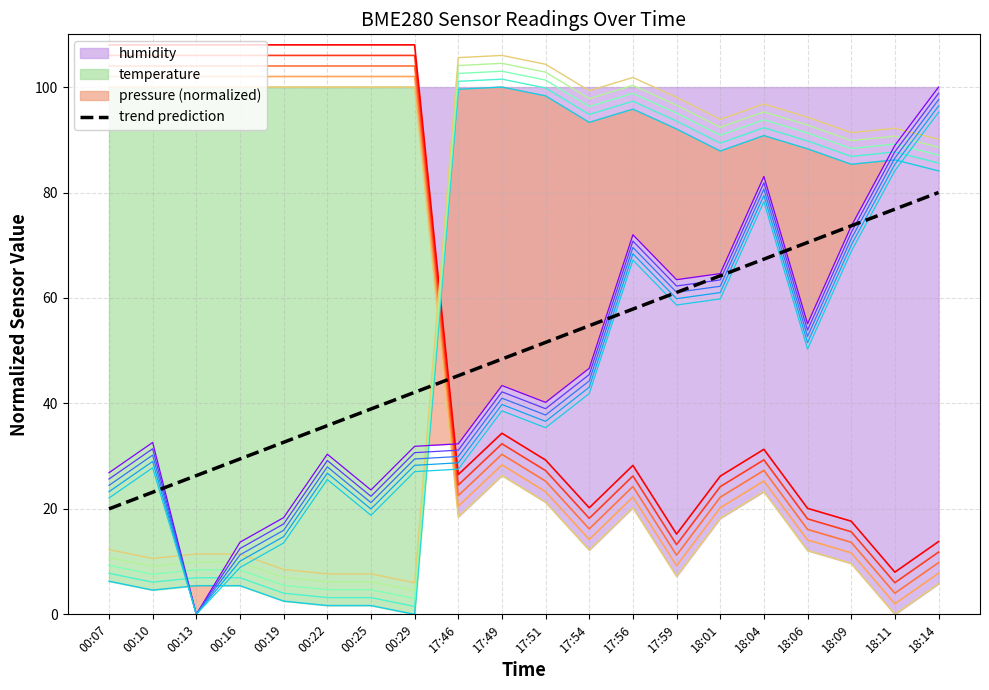

Is it true that the value at 17:59 is 27.5?

False